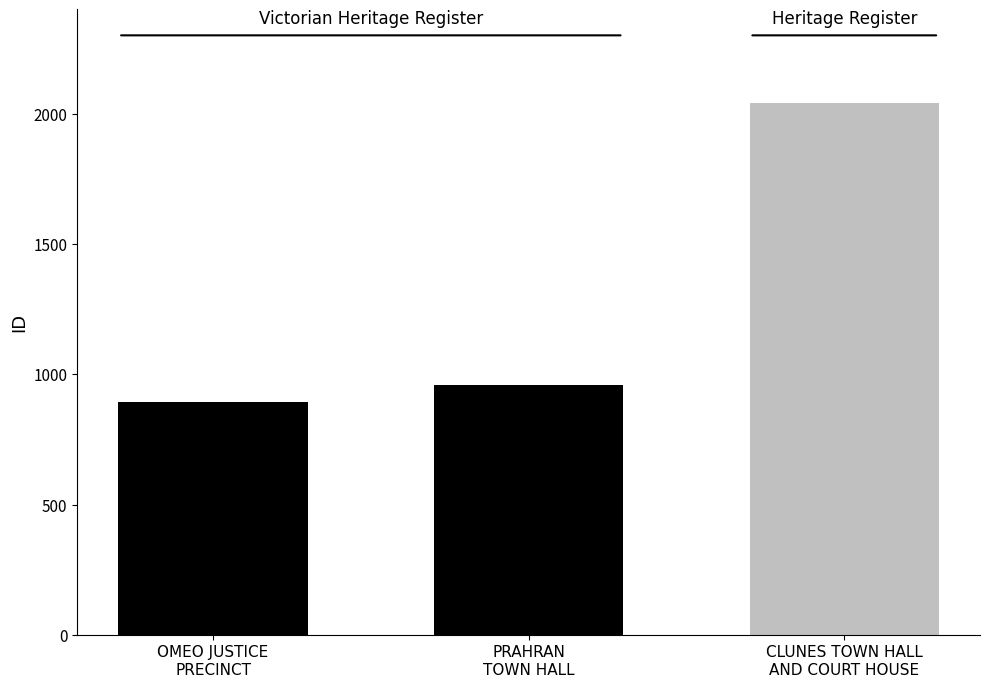

What is the difference between the values at CLUNES TOWN HALL
AND COURT HOUSE and OMEO JUSTICE
PRECINCT?

1145